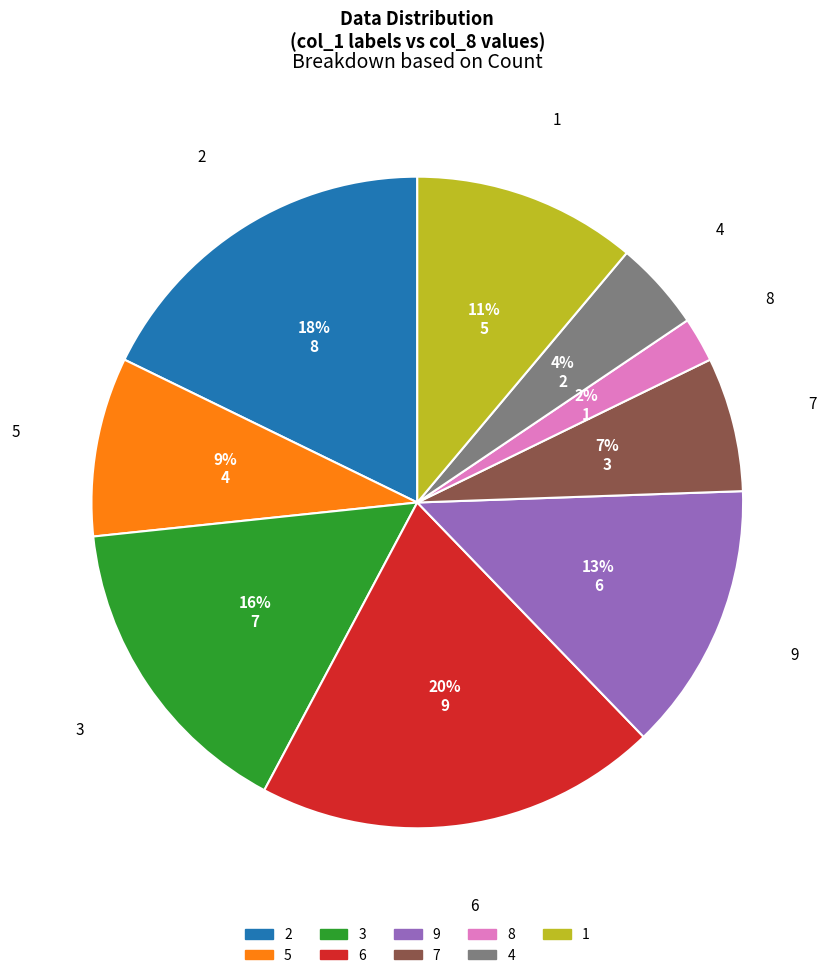

Is the sum of 7 and 6 greater than half?

No